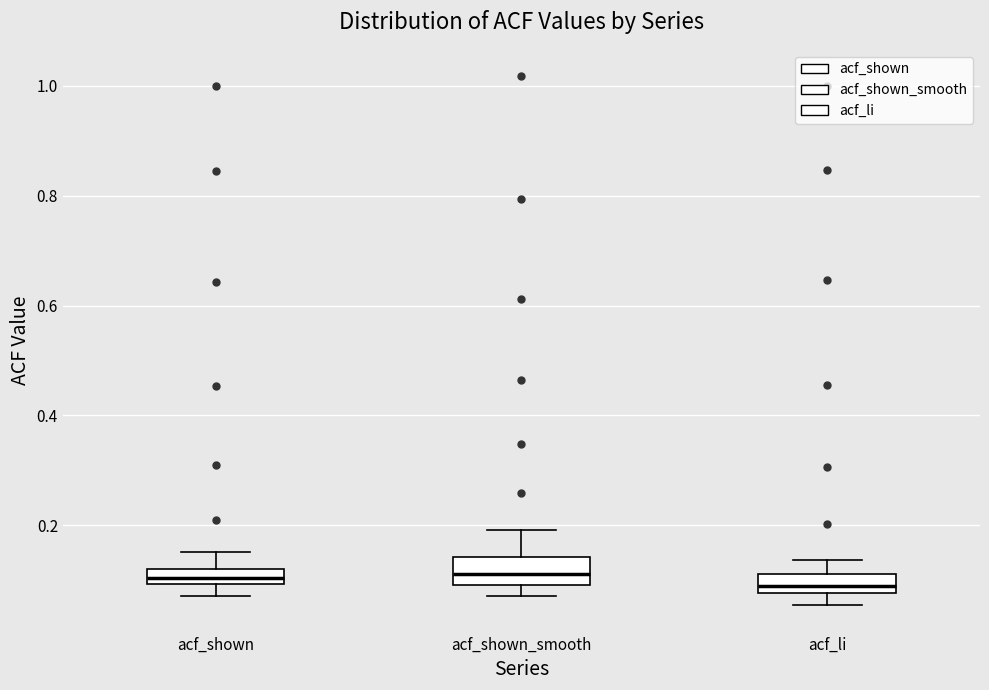

Where is the lower edge of the box for acf_li on the y-axis? The values are not printed on the chart, so give them approximately, as read against the axis.

0.08